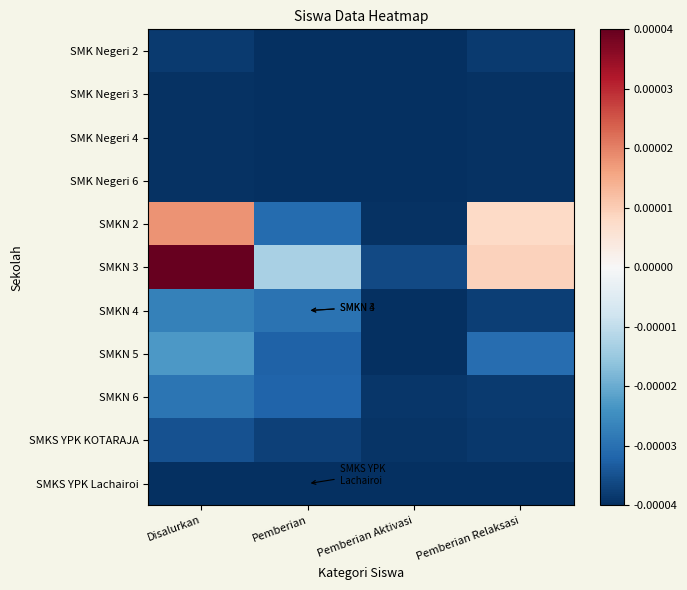

Reading left to right, what are all the values shown in this chart?

SMK Negeri 2: Disalurkan=-0.0	Pemberian=-0.0	Pemberian Aktivasi=-0.0	Pemberian Relaksasi=-0.0
SMK Negeri 3: Disalurkan=-0.0	Pemberian=-0.0	Pemberian Aktivasi=-0.0	Pemberian Relaksasi=-0.0
SMK Negeri 4: Disalurkan=-0.0	Pemberian=-0.0	Pemberian Aktivasi=-0.0	Pemberian Relaksasi=-0.0
SMK Negeri 6: Disalurkan=-0.0	Pemberian=-0.0	Pemberian Aktivasi=-0.0	Pemberian Relaksasi=-0.0
SMKN 2: Disalurkan=0.0	Pemberian=-0.0	Pemberian Aktivasi=-0.0	Pemberian Relaksasi=0.0
SMKN 3: Disalurkan=0.0	Pemberian=-0.0	Pemberian Aktivasi=-0.0	Pemberian Relaksasi=0.0
SMKN 4: Disalurkan=-0.0	Pemberian=-0.0	Pemberian Aktivasi=-0.0	Pemberian Relaksasi=-0.0
SMKN 5: Disalurkan=-0.0	Pemberian=-0.0	Pemberian Aktivasi=-0.0	Pemberian Relaksasi=-0.0
SMKN 6: Disalurkan=-0.0	Pemberian=-0.0	Pemberian Aktivasi=-0.0	Pemberian Relaksasi=-0.0
SMKS YPK KOTARAJA: Disalurkan=-0.0	Pemberian=-0.0	Pemberian Aktivasi=-0.0	Pemberian Relaksasi=-0.0
SMKS YPK Lachairoi: Disalurkan=-0.0	Pemberian=-0.0	Pemberian Aktivasi=-0.0	Pemberian Relaksasi=-0.0